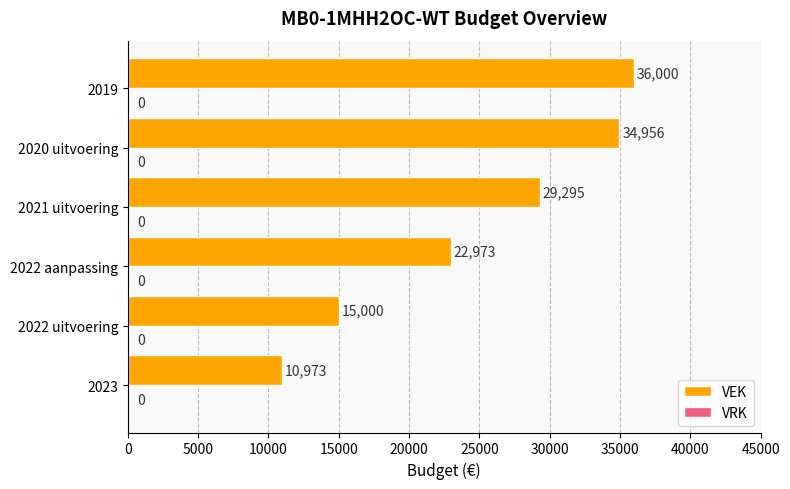

Read the value at 2023.

10973